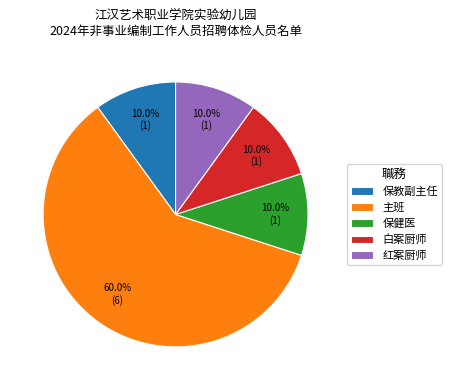

What is the ratio of the value at 白案厨师 to the value at 红案厨师?

1.0